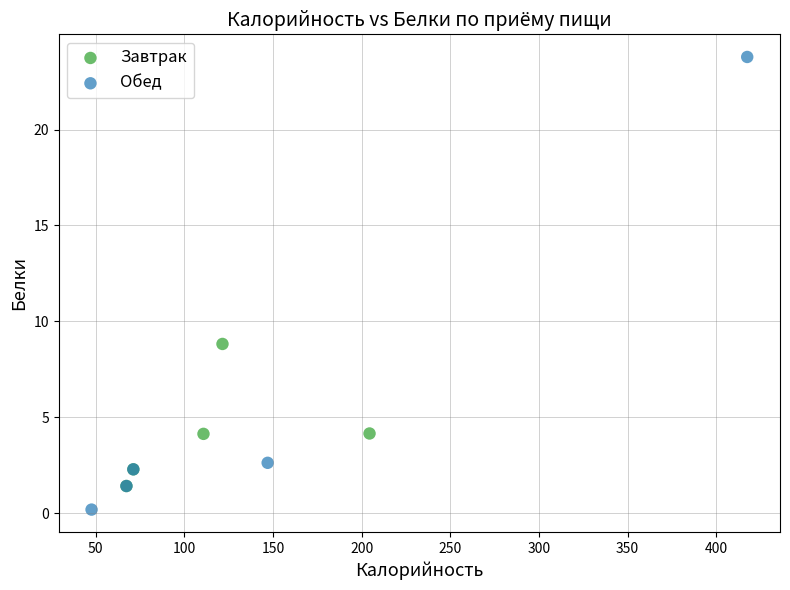

Which series has the widest spread of Y values?

Обед